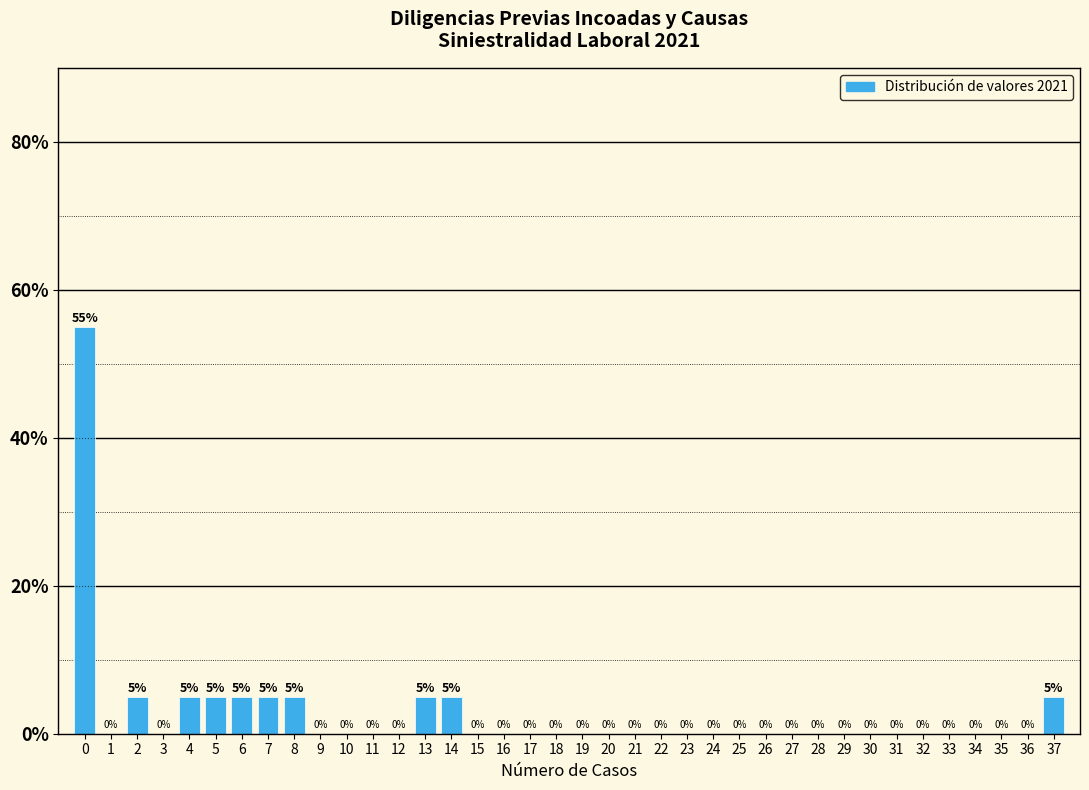

Over which range of the x-axis is the bar tallest?

-0.5 to 0.5